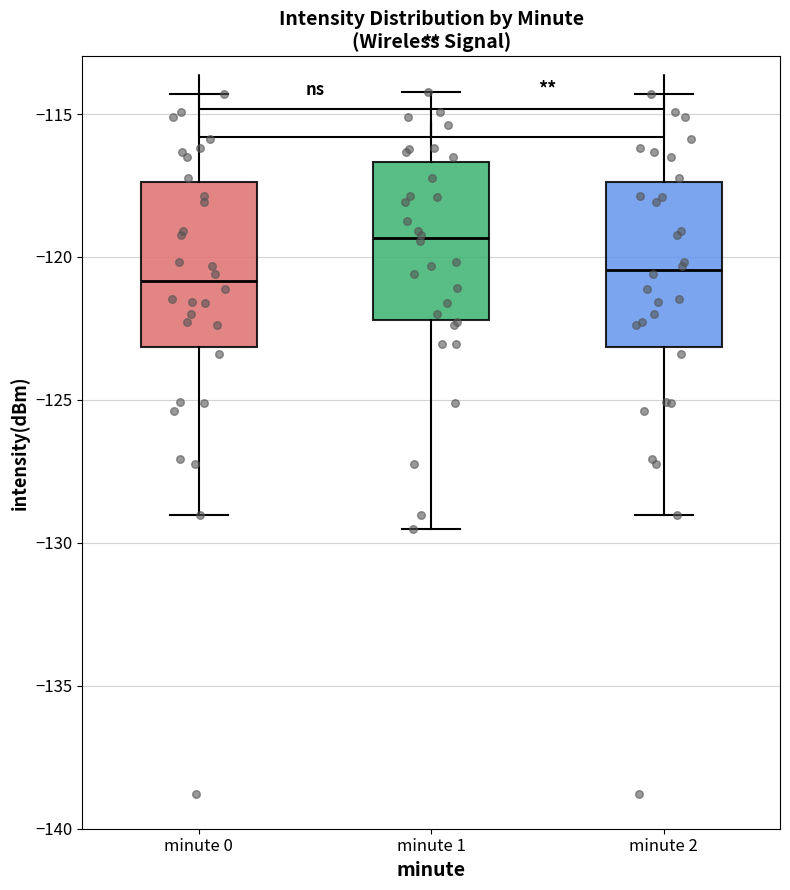

Reading left to right, read every box against the y-axis: the position of its median line, the range the box covers, and the ends of its whiskers. The values are not printed on the chart, so give them approximately, as read against the axis.

minute 0: median -121.0, box -123.0 to -117.5, whiskers -129.0 to -114.5
minute 1: median -119.5, box -122.0 to -116.5, whiskers -129.5 to -114.0
minute 2: median -120.5, box -123.0 to -117.5, whiskers -129.0 to -114.5